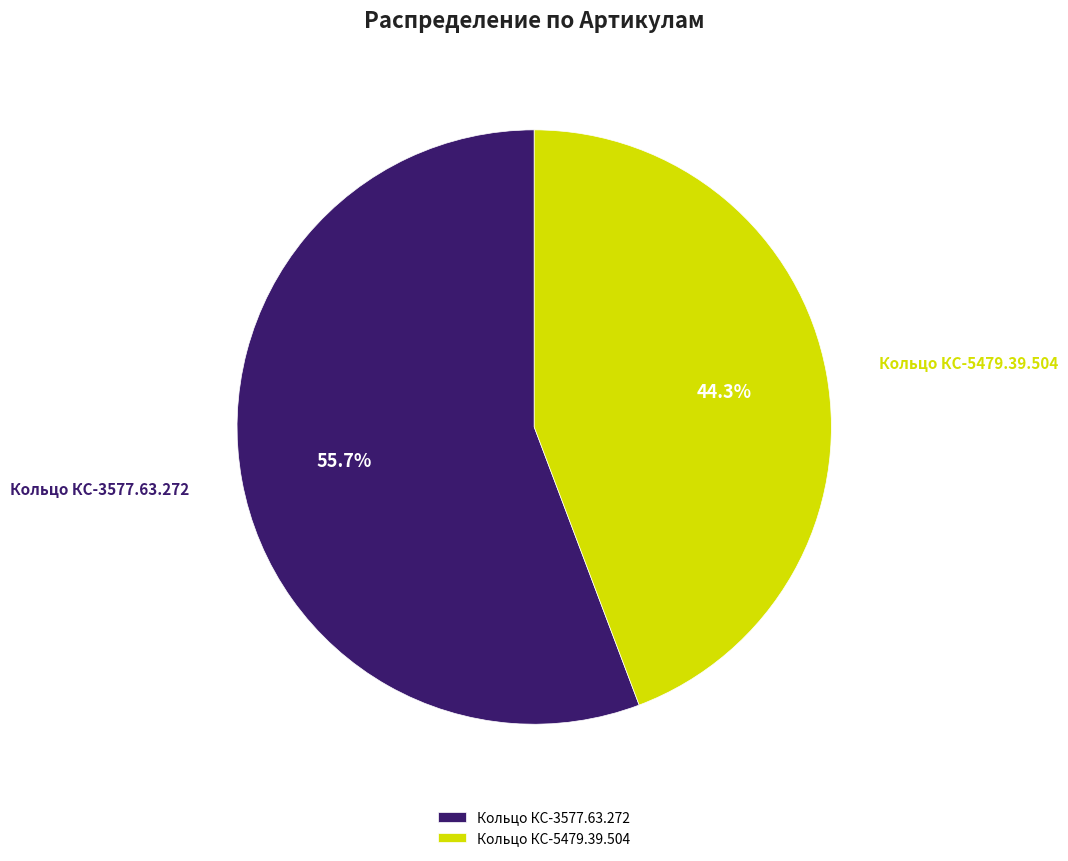

Between Кольцо КС-5479.39.504 and Кольцо КС-3577.63.272, which is larger?

Кольцо КС-3577.63.272